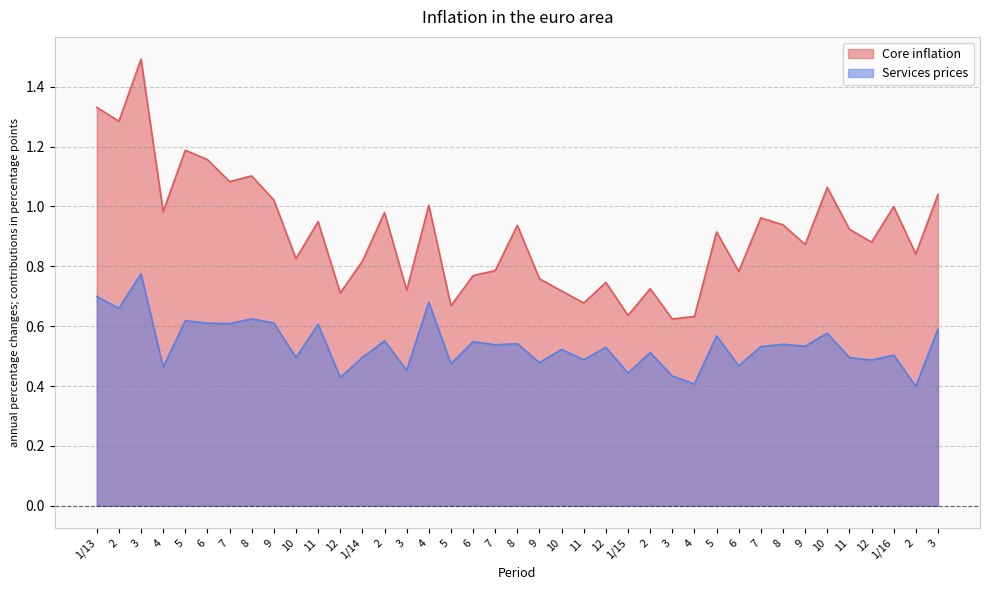

True or false: Services prices and Core inflation intersect in this chart.

False